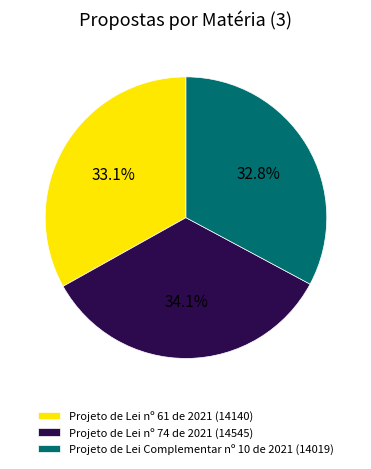

Which has a higher value, Projeto de Lei nº 74 de 2021 (14545) or Projeto de Lei nº 61 de 2021 (14140)?

Projeto de Lei nº 74 de 2021 (14545)